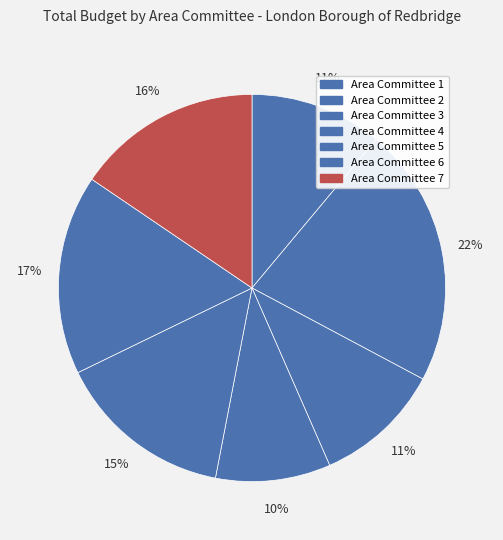

What percentage is the Area Committee 6 slice, to the nearest percent?

17%